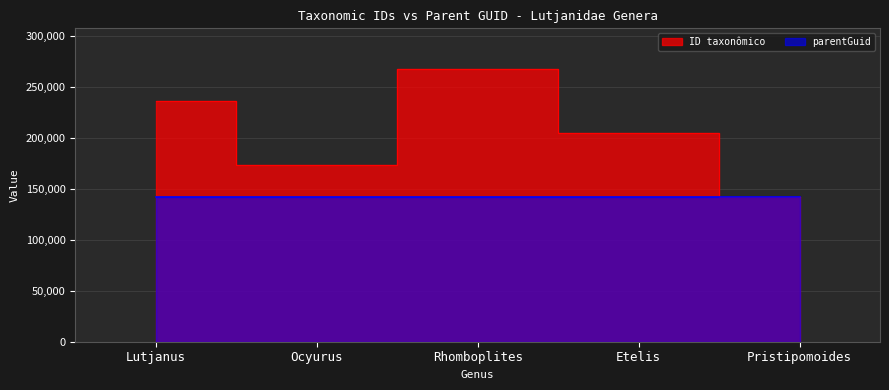

Count the number of values greater than 204999.

2